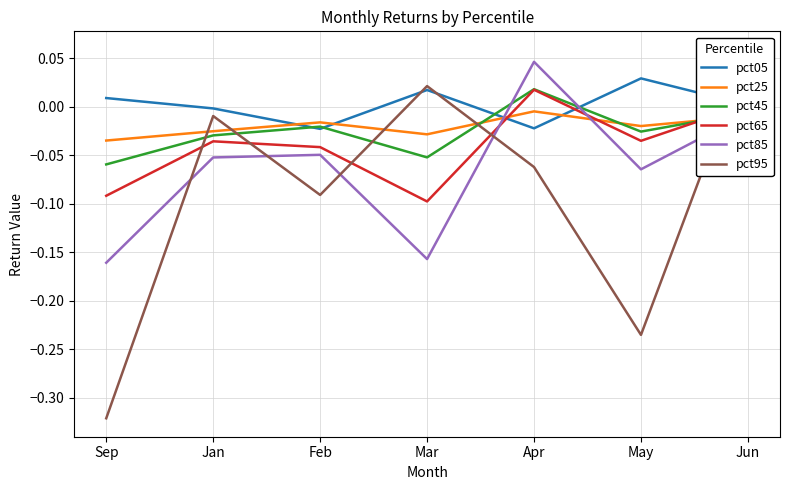

Where is the first local maximum for pct65?

Jan